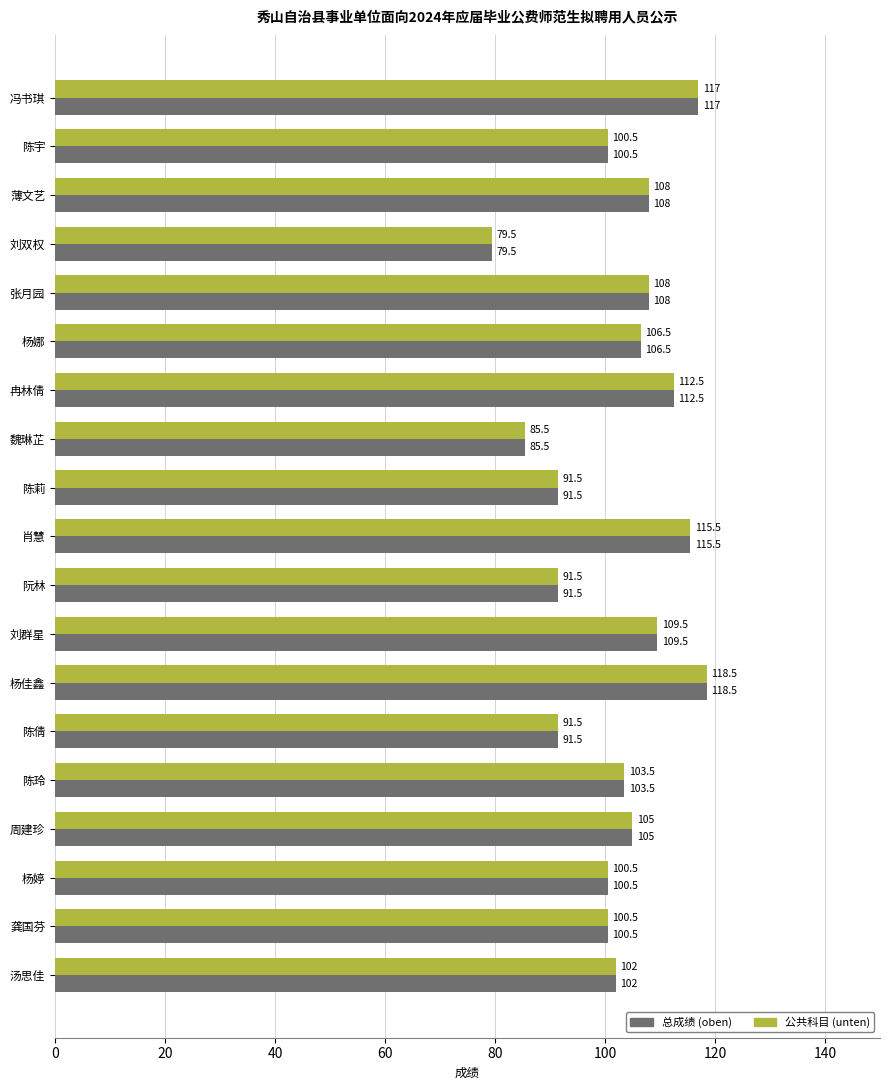

The 总成绩 (oben) series shows 75.6 at 肖慧. True or false?

False